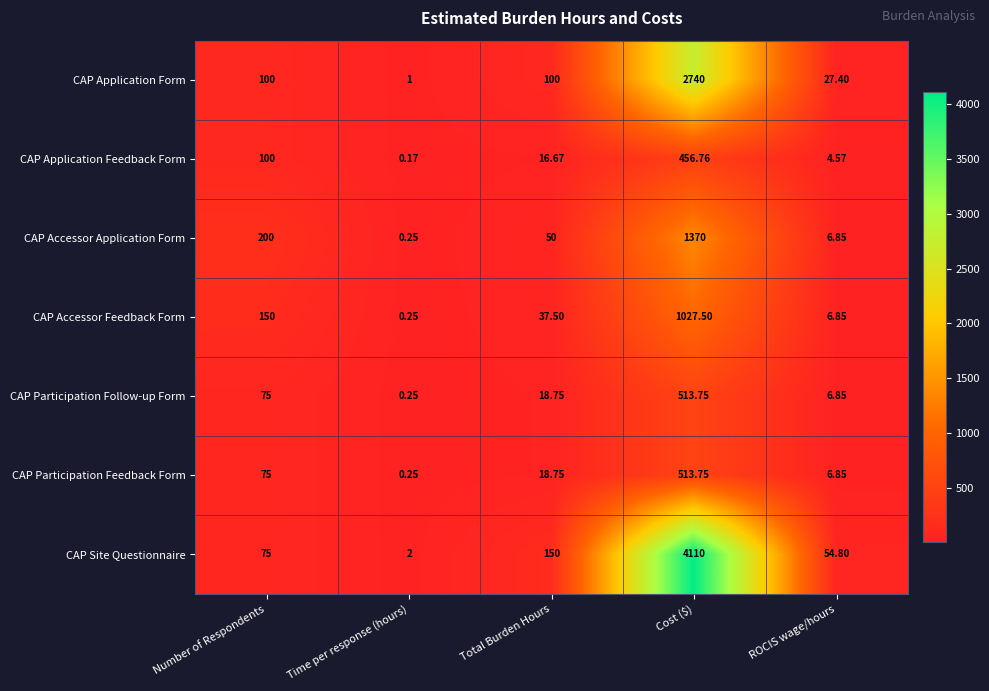

Which series has the largest total across all categories?

CAP Site Questionnaire